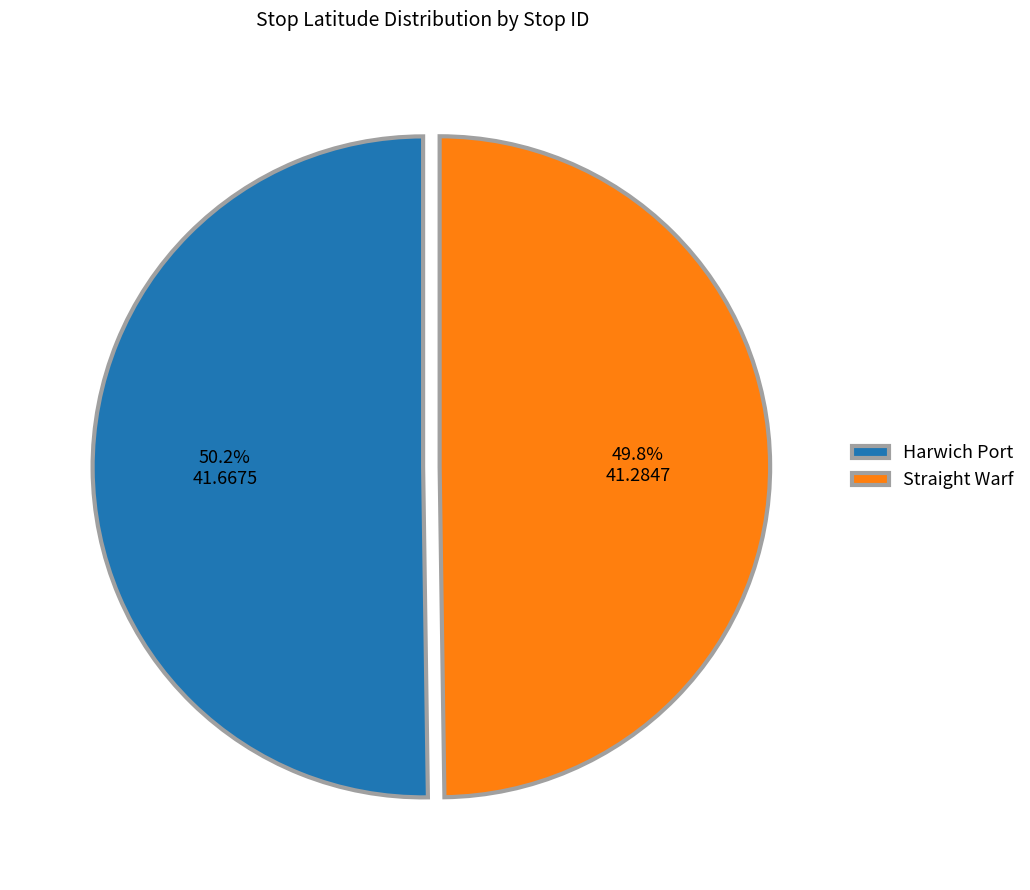

Is there any slice that represents more than half of the pie?

Yes